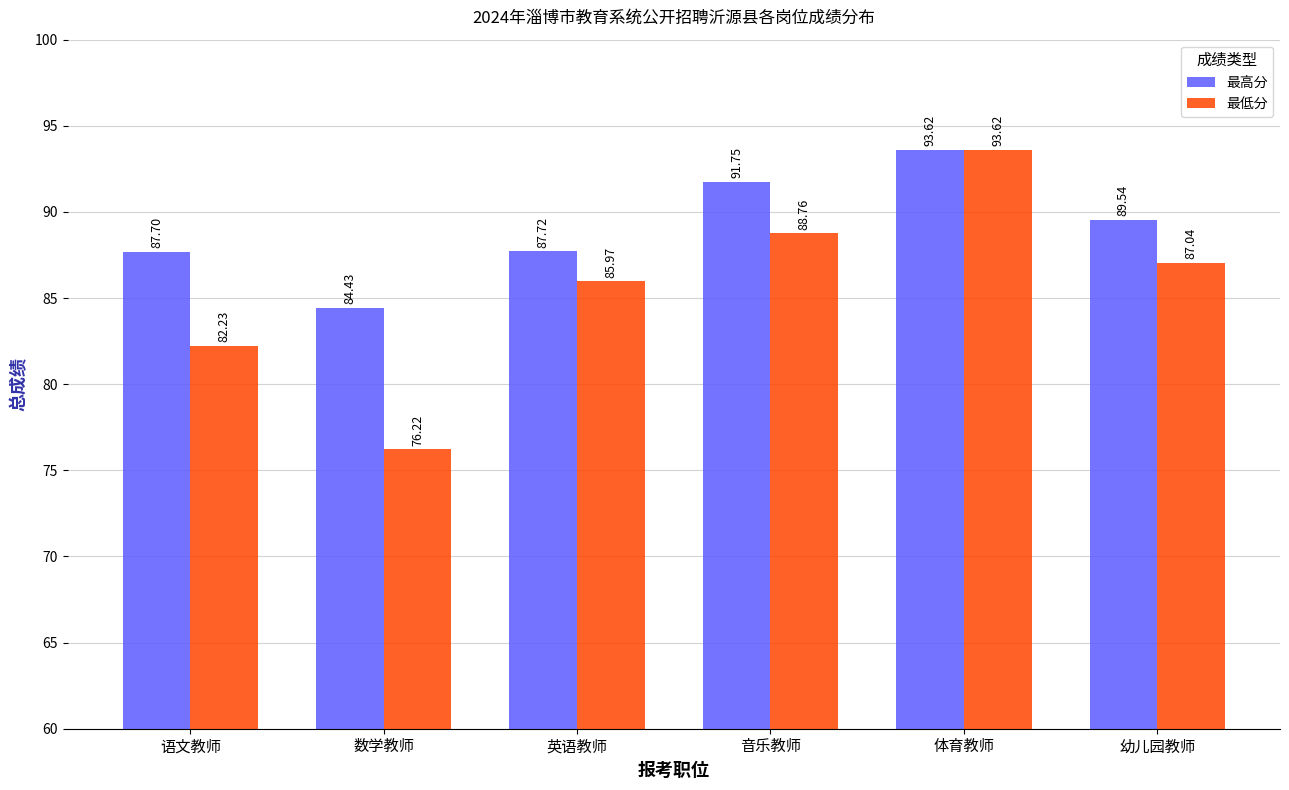

Reading right to left, list all the values displayed in this chart.

最高分: 89.5	93.6	91.8	87.7	84.4	87.7
最低分: 87.0	93.6	88.8	86.0	76.2	82.2